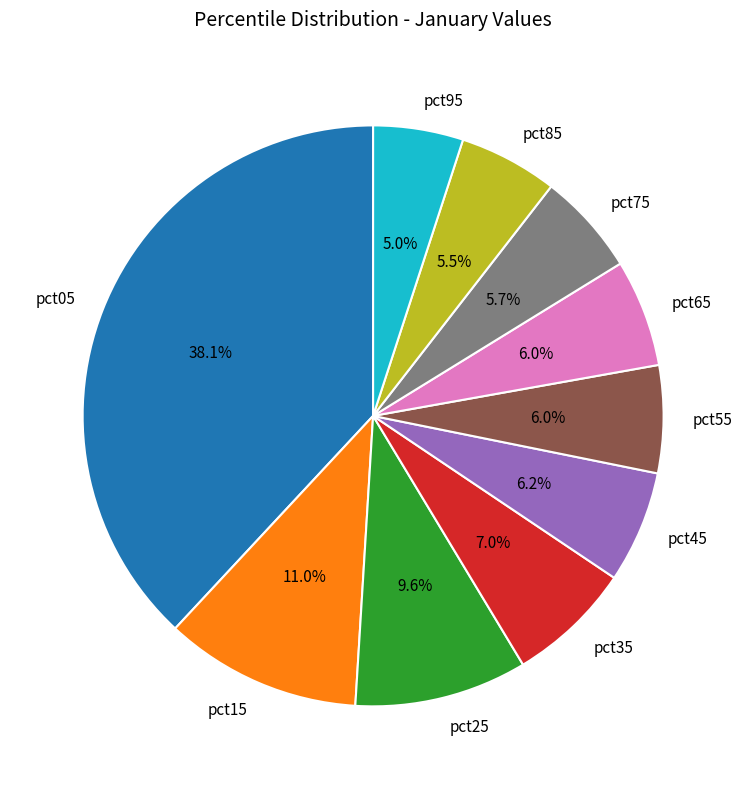

Between pct05 and pct85, which is larger?

pct05